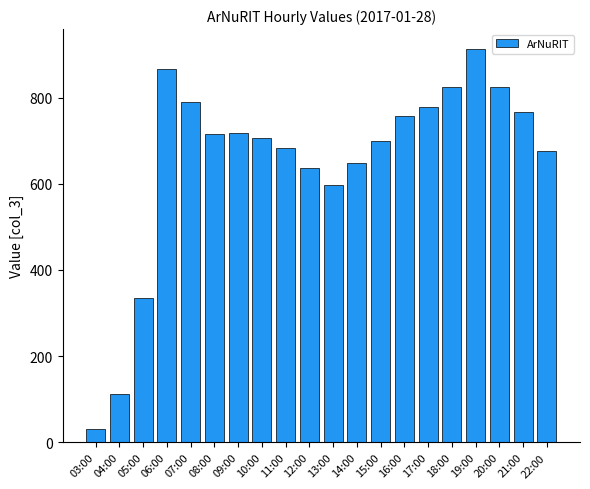

How many bars are there in total?

20